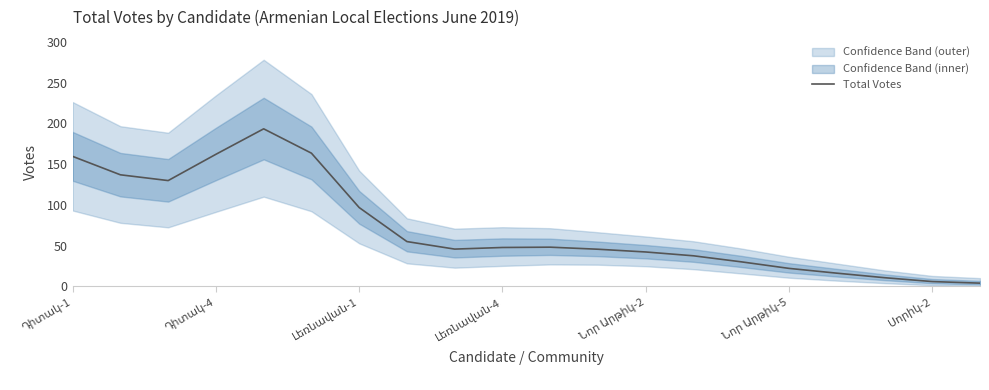

The value at Նոր Արթիկ-2 is 42.2. True or false?

True